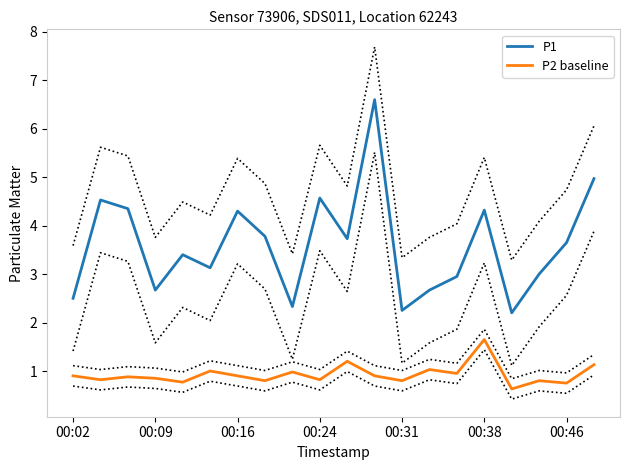

Reading left to right, what are all the values shown in this chart?

P1: 2.5	4.5	4.3	2.7	3.4	3.1	4.3	3.8	2.3	4.6	3.7	6.6	2.2	2.7	3.0	4.3	2.2	3.0	3.6	5.0
P2 baseline: 0.9	0.8	0.9	0.8	0.8	1.0	0.9	0.8	1.0	0.8	1.2	0.9	0.8	1.0	0.9	1.6	0.6	0.8	0.8	1.1